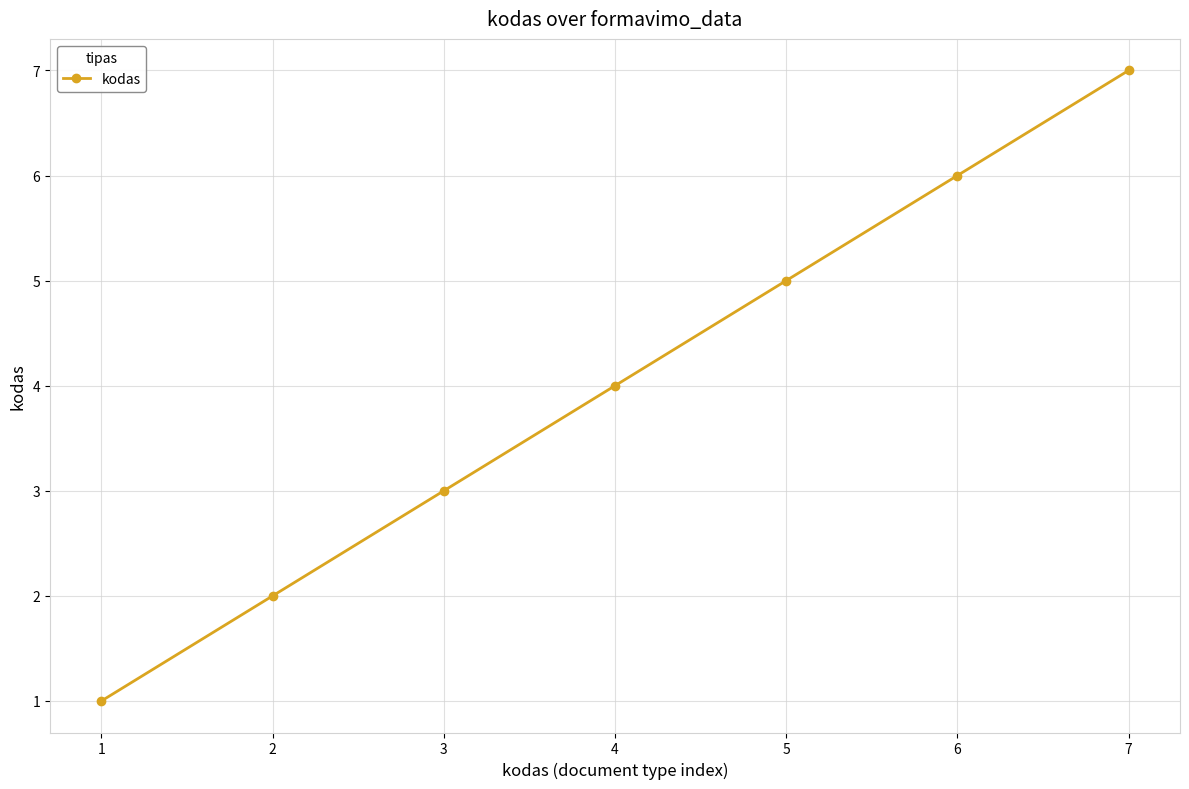

Count the number of categories in the chart.

7